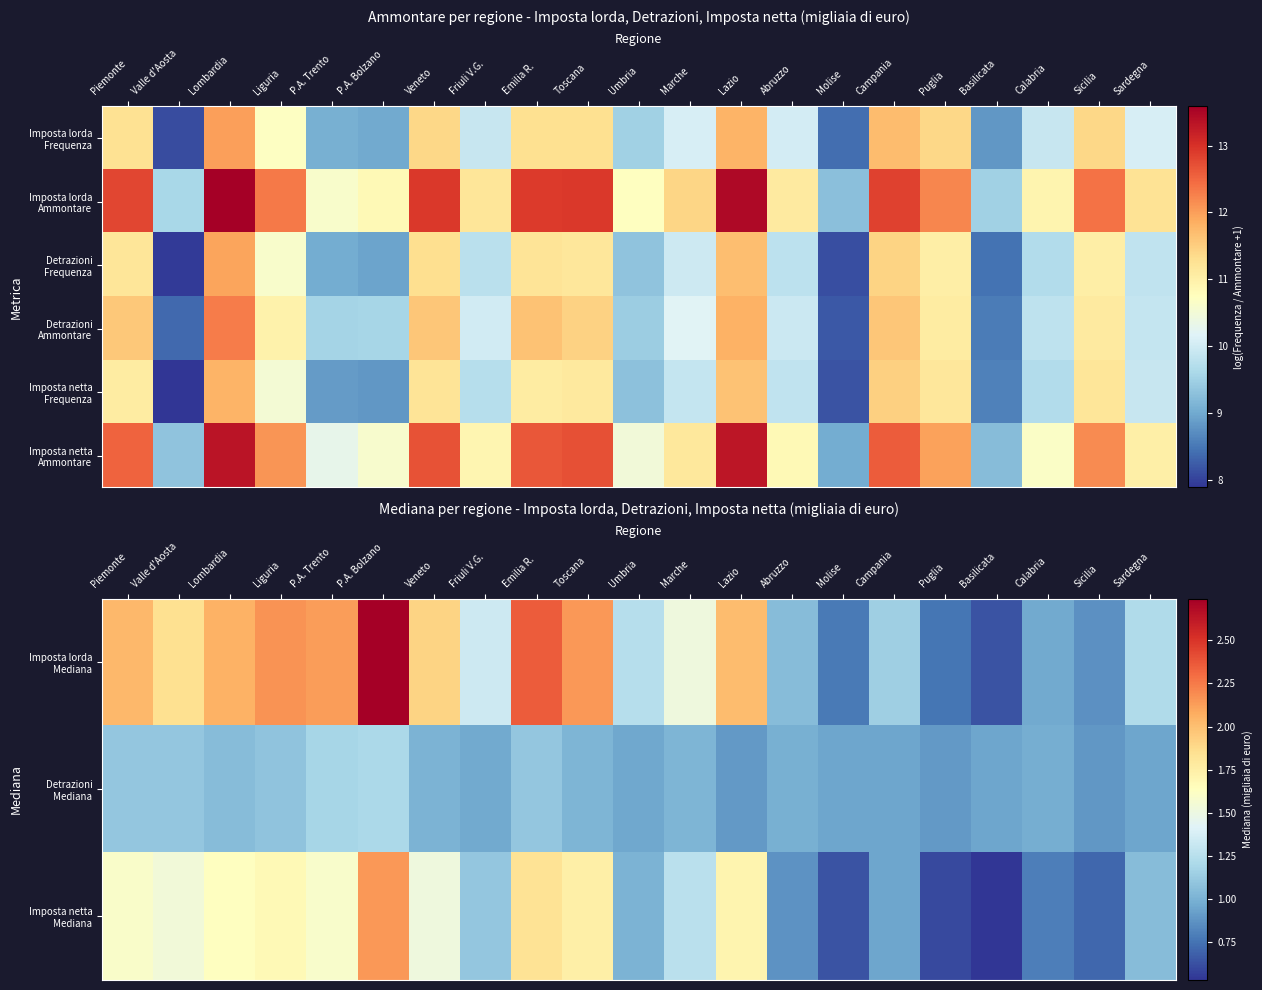

What is the minimum value shown in the chart?

0.5